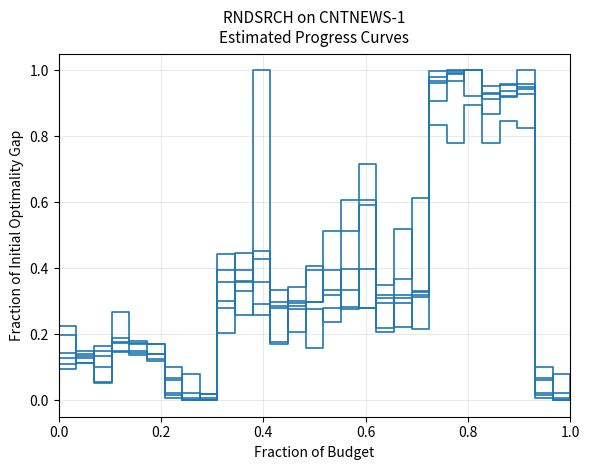

How many lines are shown in the chart?

6